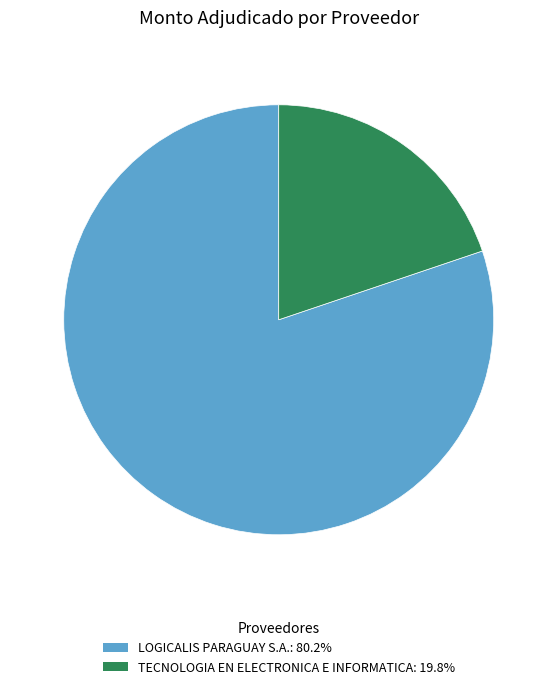

Is it true that LOGICALIS PARAGUAY S.A. is 89% of the pie?

False